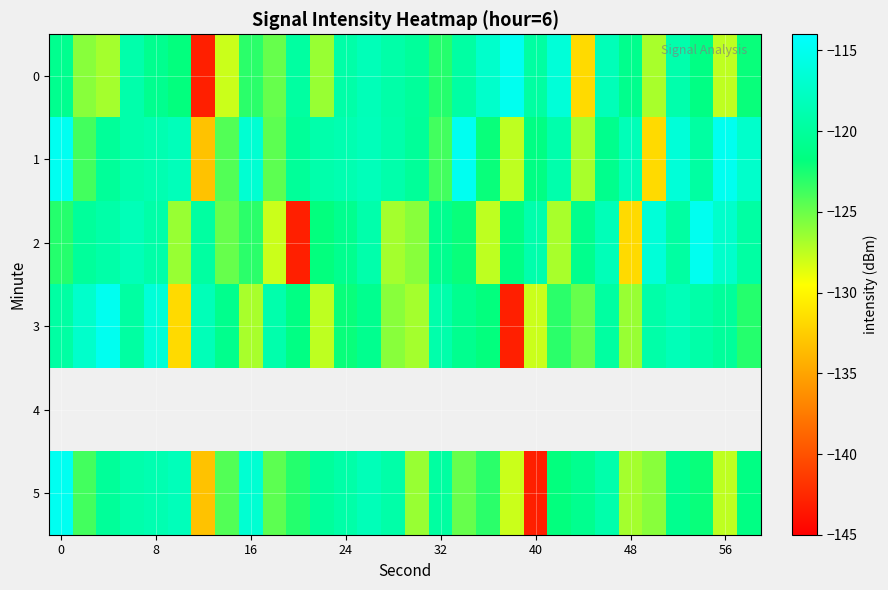

True or false: 5 has a value of -73.5 at 40.

False